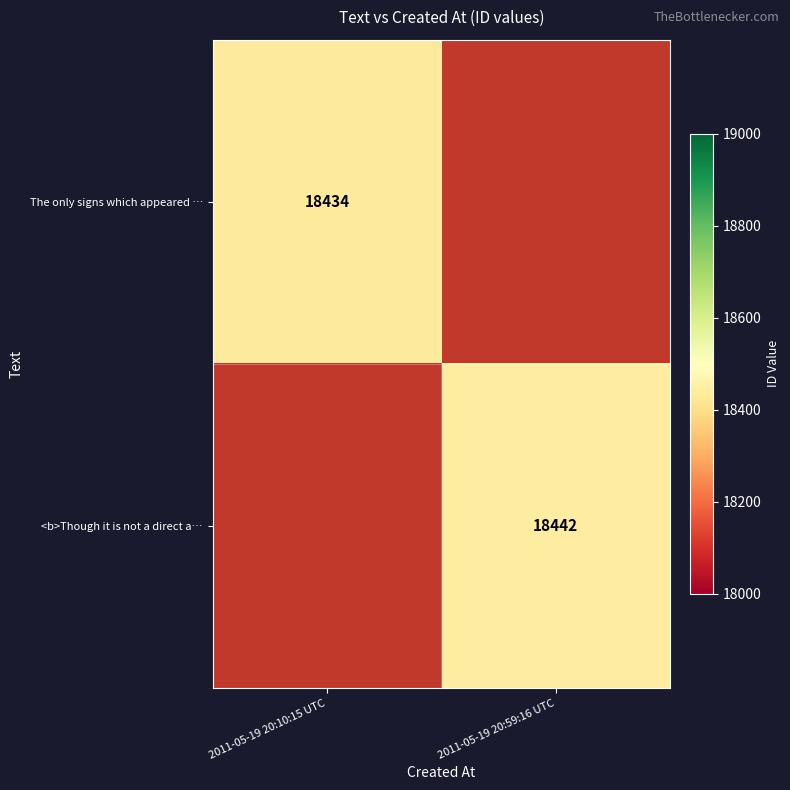

The value of The only signs which appeared … at 2011-05-19 20:10:15 UTC is 6679. True or false?

False